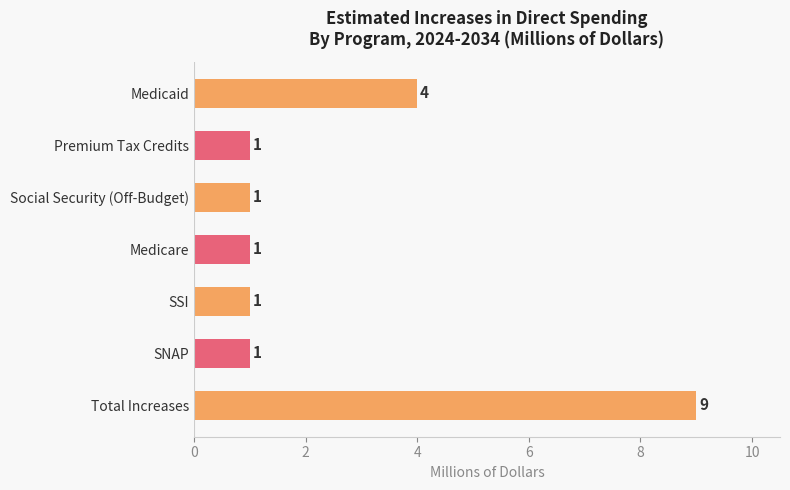

What is the change in value from Medicaid to Social Security (Off-Budget)?

-3